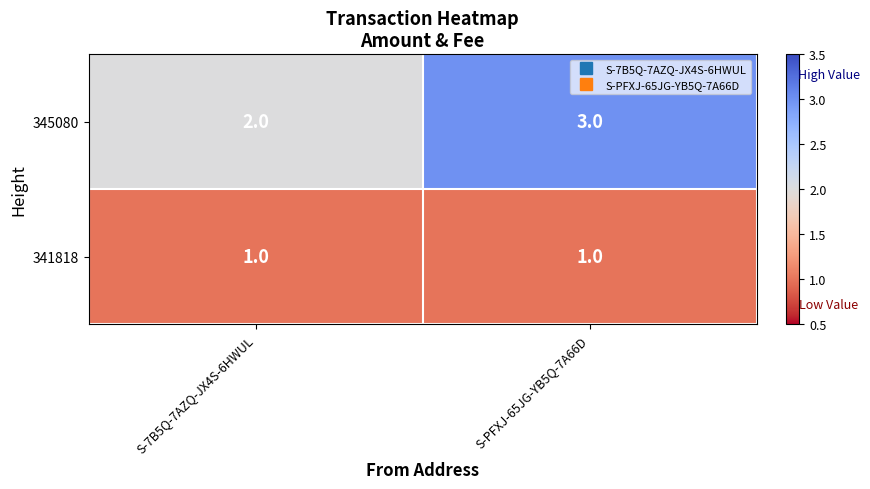

How many series are shown in this chart?

2